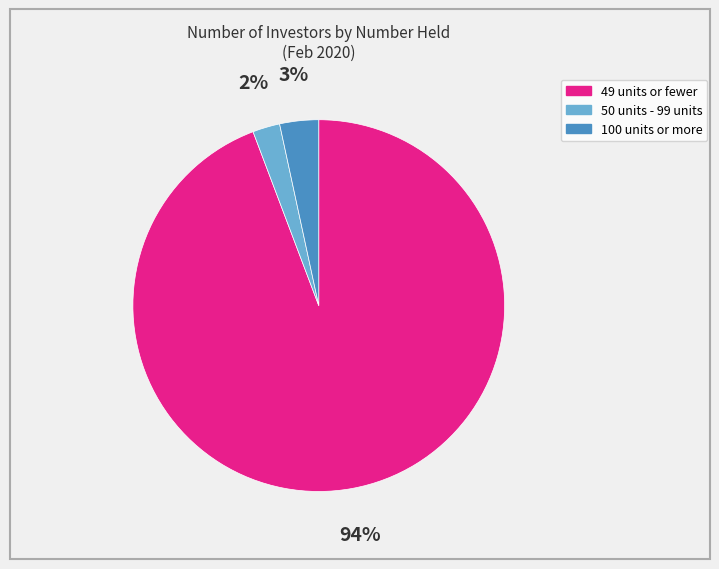

What percentage is the 100 units or more slice, to the nearest percent?

3%